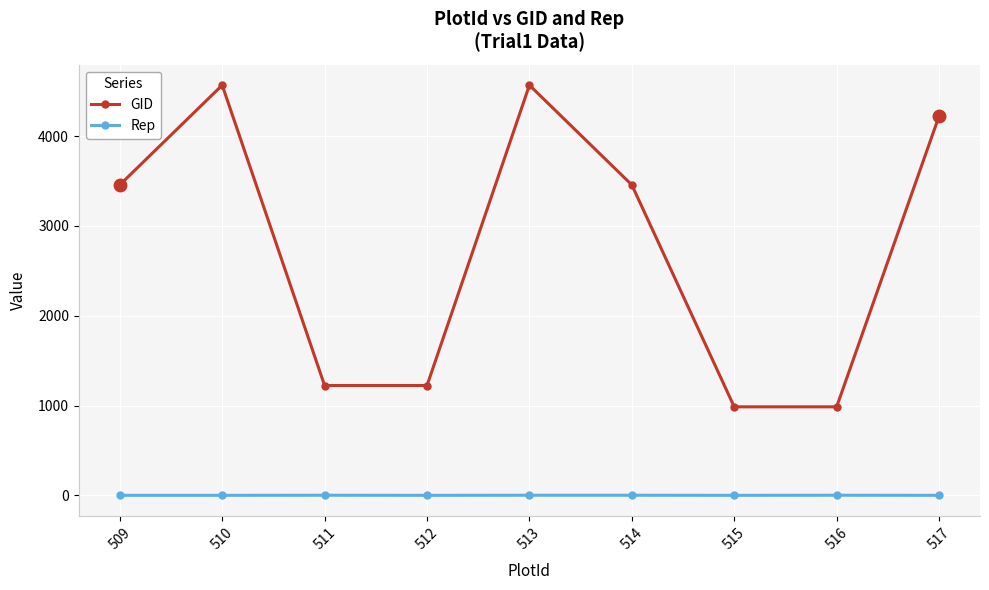

What is the highest value of the GID series?

4566